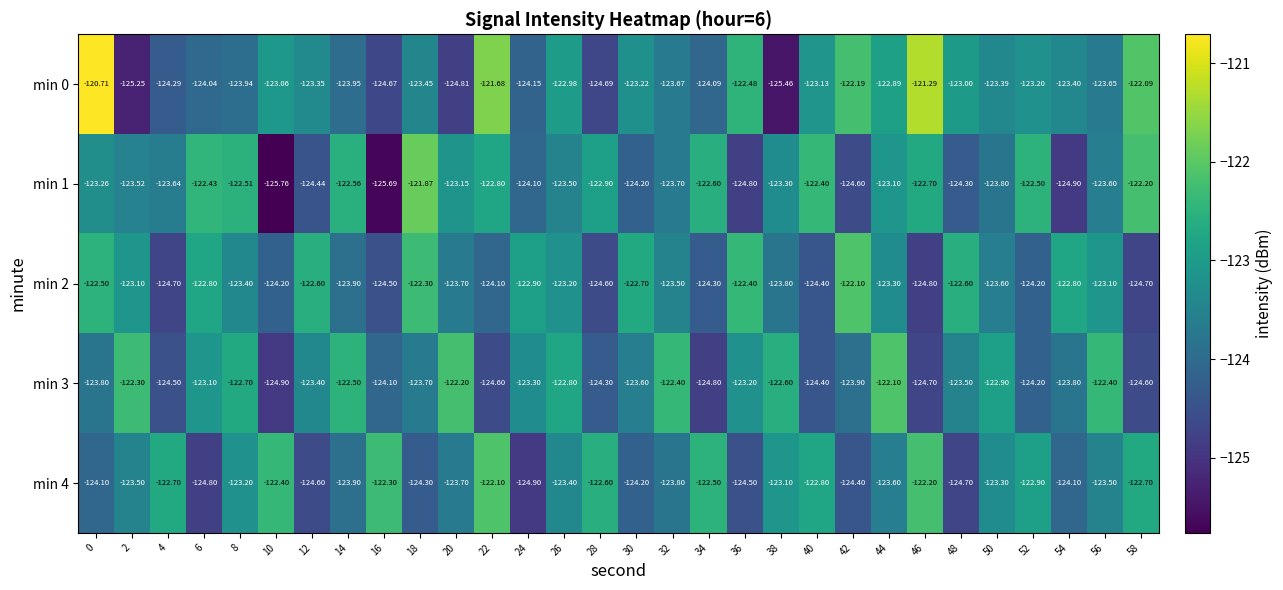

Between 14 and 30, which series saw the biggest shift?

min 1